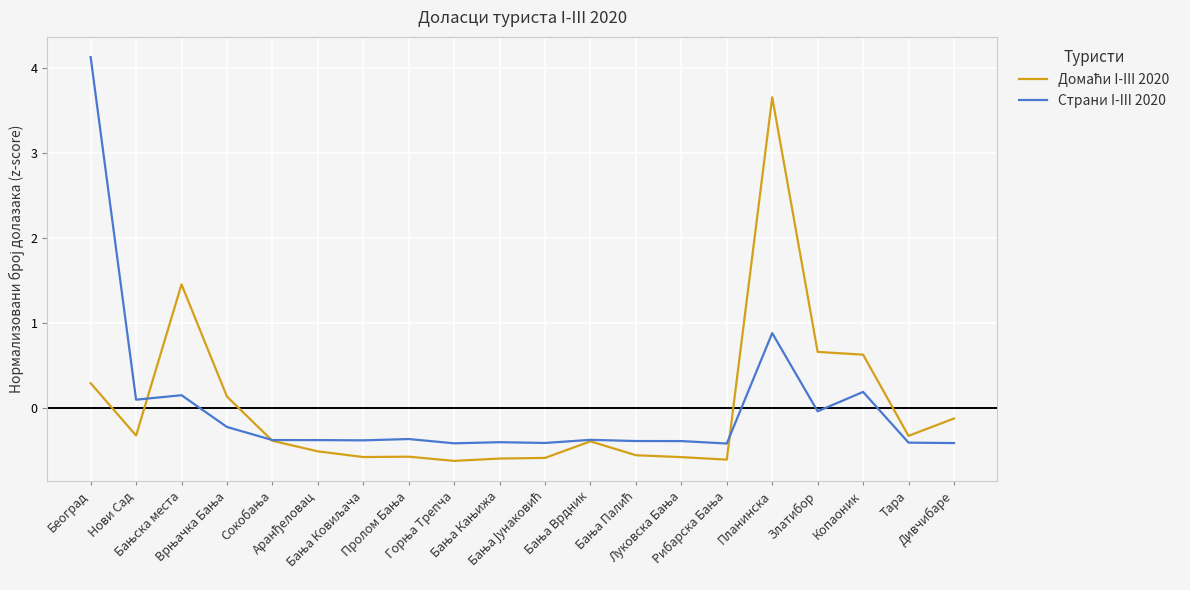

What is the maximum value shown in the chart?

4.1